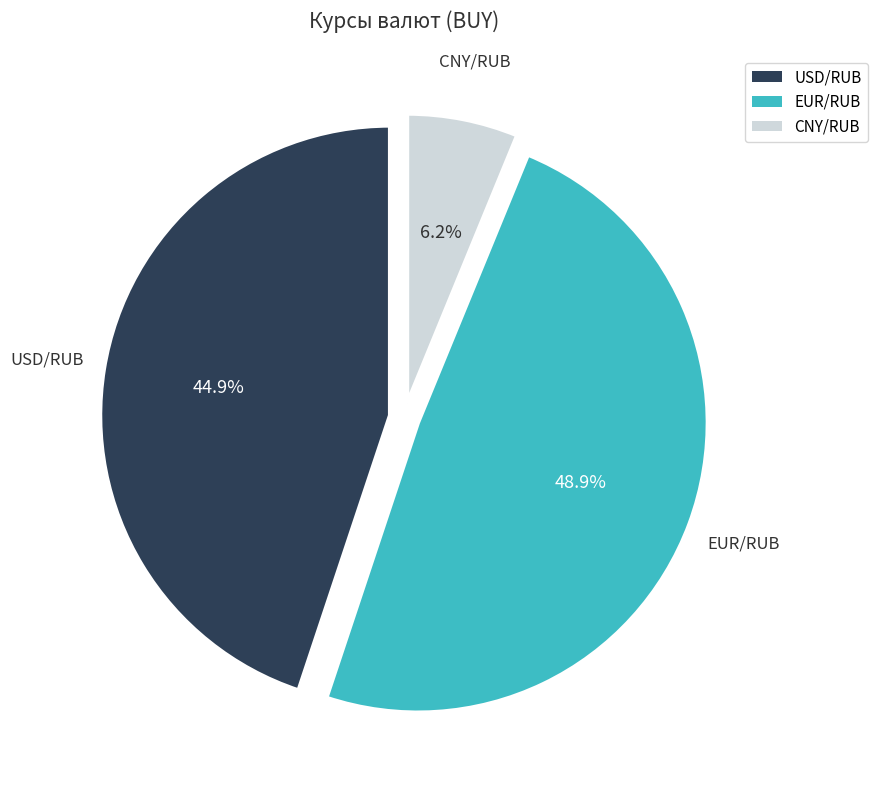

How much of the chart is everything except CNY/RUB?

93.8%